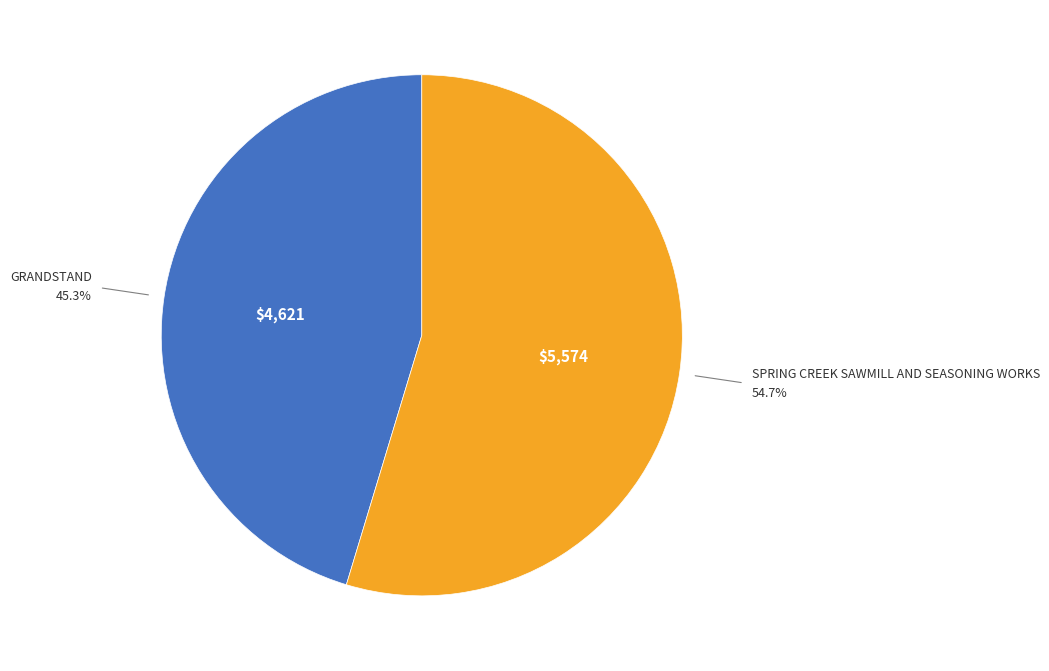

Does any single category account for the majority?

Yes